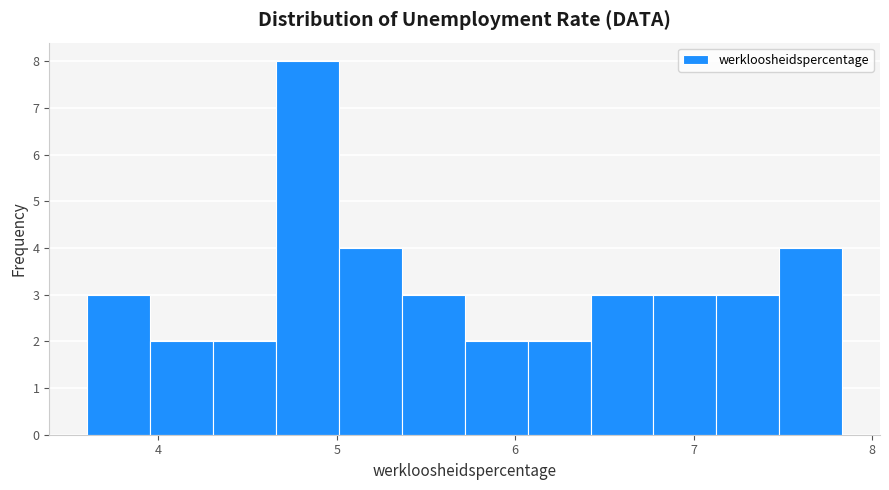

Around what value on the x-axis is the tallest bar? Give the approximate position of its centre, as read against the axis.

4.8